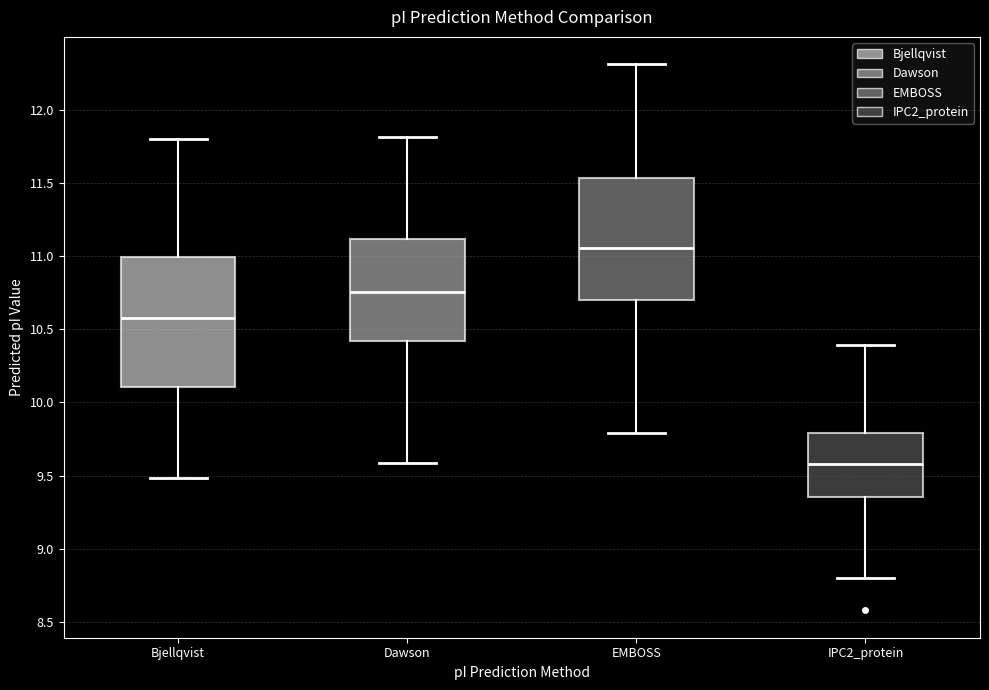

Reading left to right, transcribe this box plot: for each box, give where its median line is, the range the box spans, and where its two whiskers end, as read against the y-axis. The values are not printed on the chart, so give them approximately, as read against the axis.

Bjellqvist: median 10.60, box 10.10 to 11.00, whiskers 9.50 to 11.80
Dawson: median 10.75, box 10.40 to 11.10, whiskers 9.60 to 11.80
EMBOSS: median 11.05, box 10.70 to 11.55, whiskers 9.80 to 12.30
IPC2_protein: median 9.60, box 9.35 to 9.80, whiskers 8.80 to 10.40